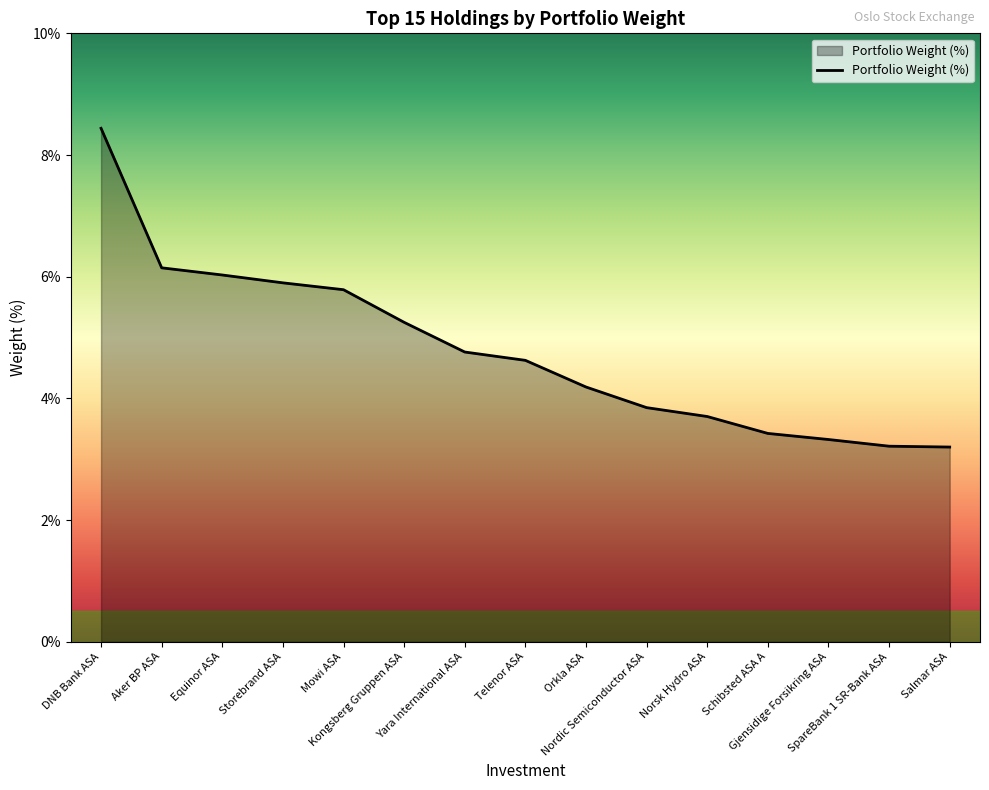

True or false: the data has more than 1 interior local peaks.

False